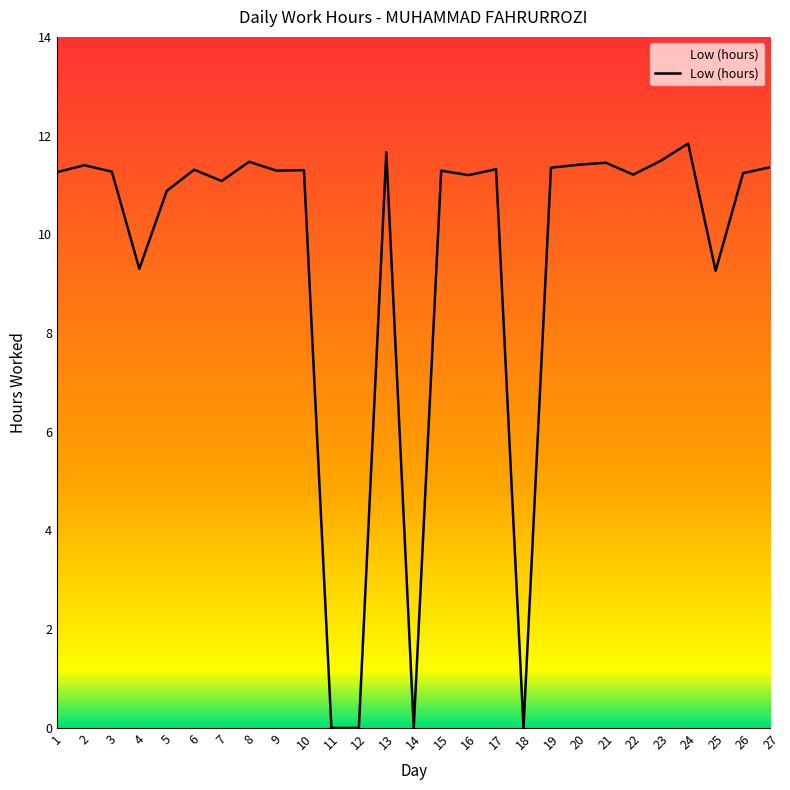

Where does the data first go above 11?

1